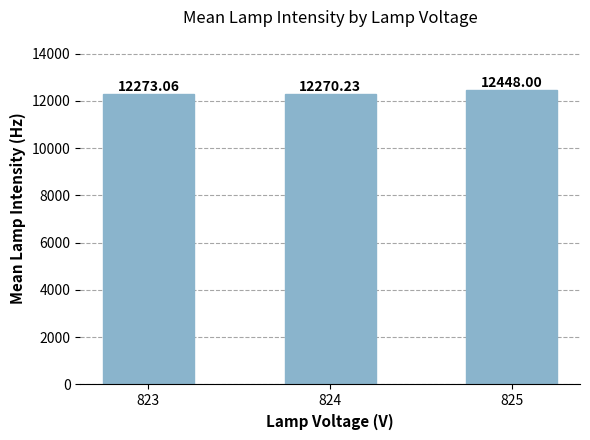

Approximately how many times larger is the value at 825 compared to 824?

1.0